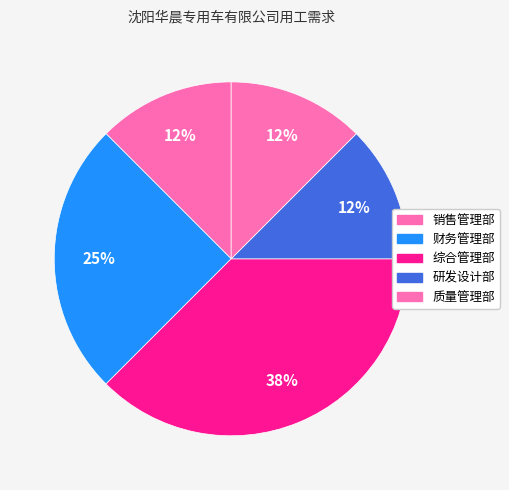

Count the number of slices in the pie.

5